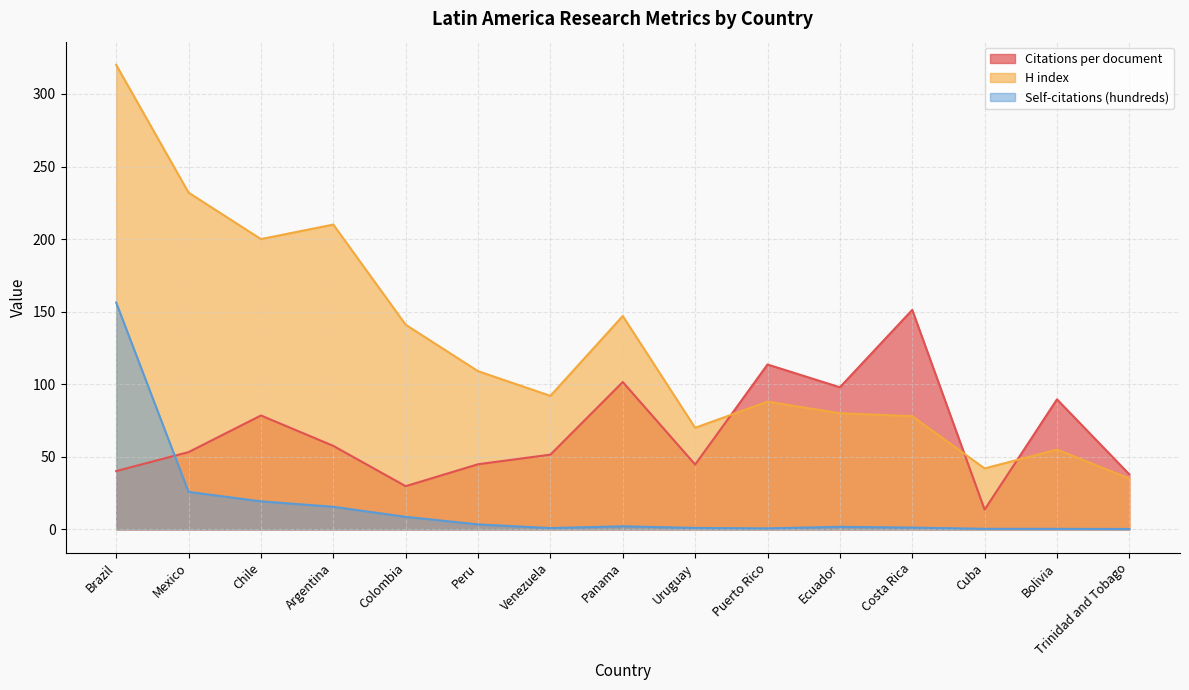

What is the approximate value of Self-citations (hundreds) at Peru?

3.4